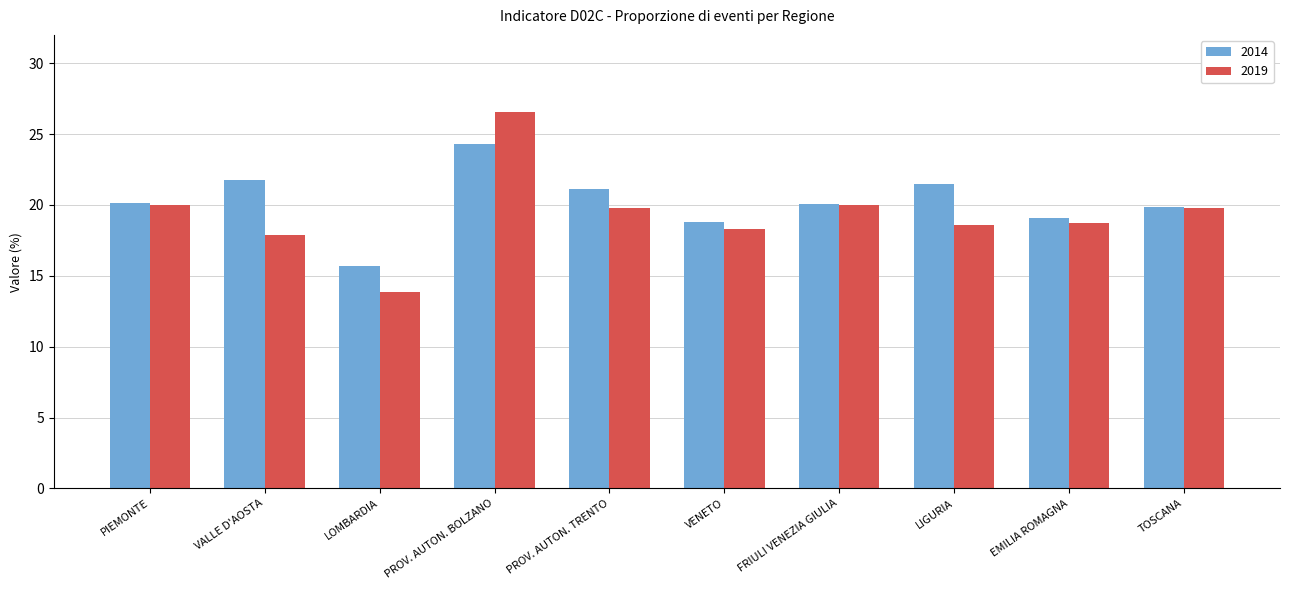

Read the 2019 value at PIEMONTE.

20.0